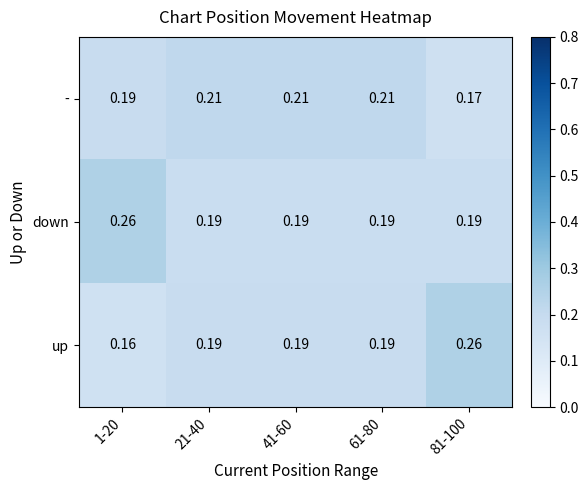

Rank the series at 1-20 from highest to lowest value.

down, -, up